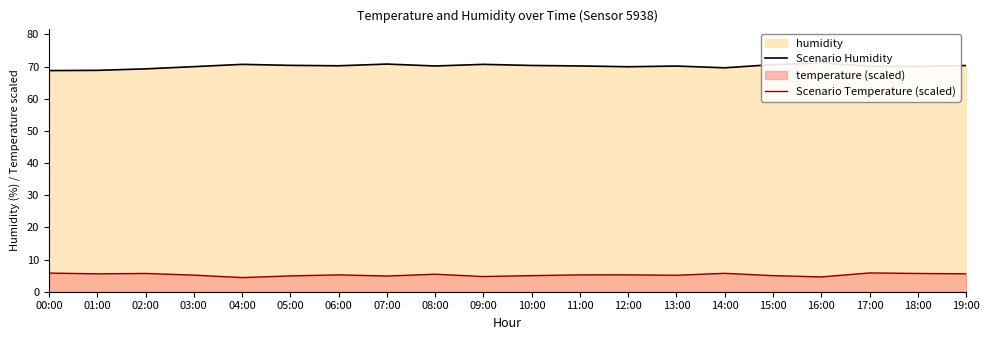

How many interior local valleys does the Scenario Humidity series have?

5